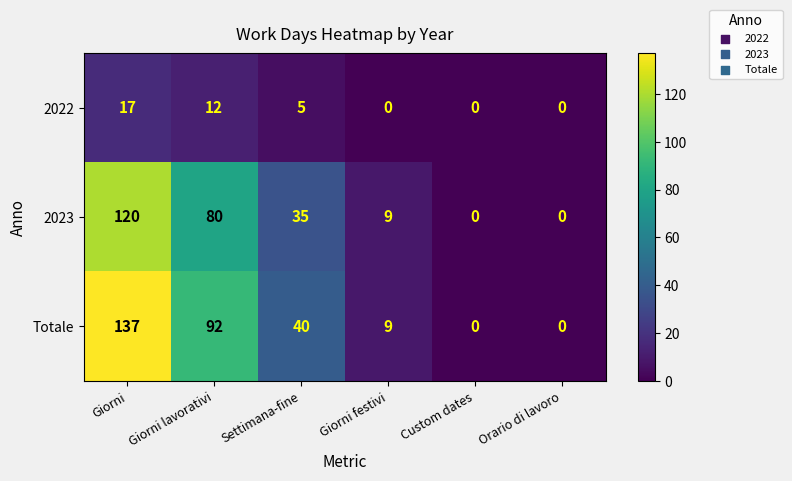

How many categories are shown in the chart?

6